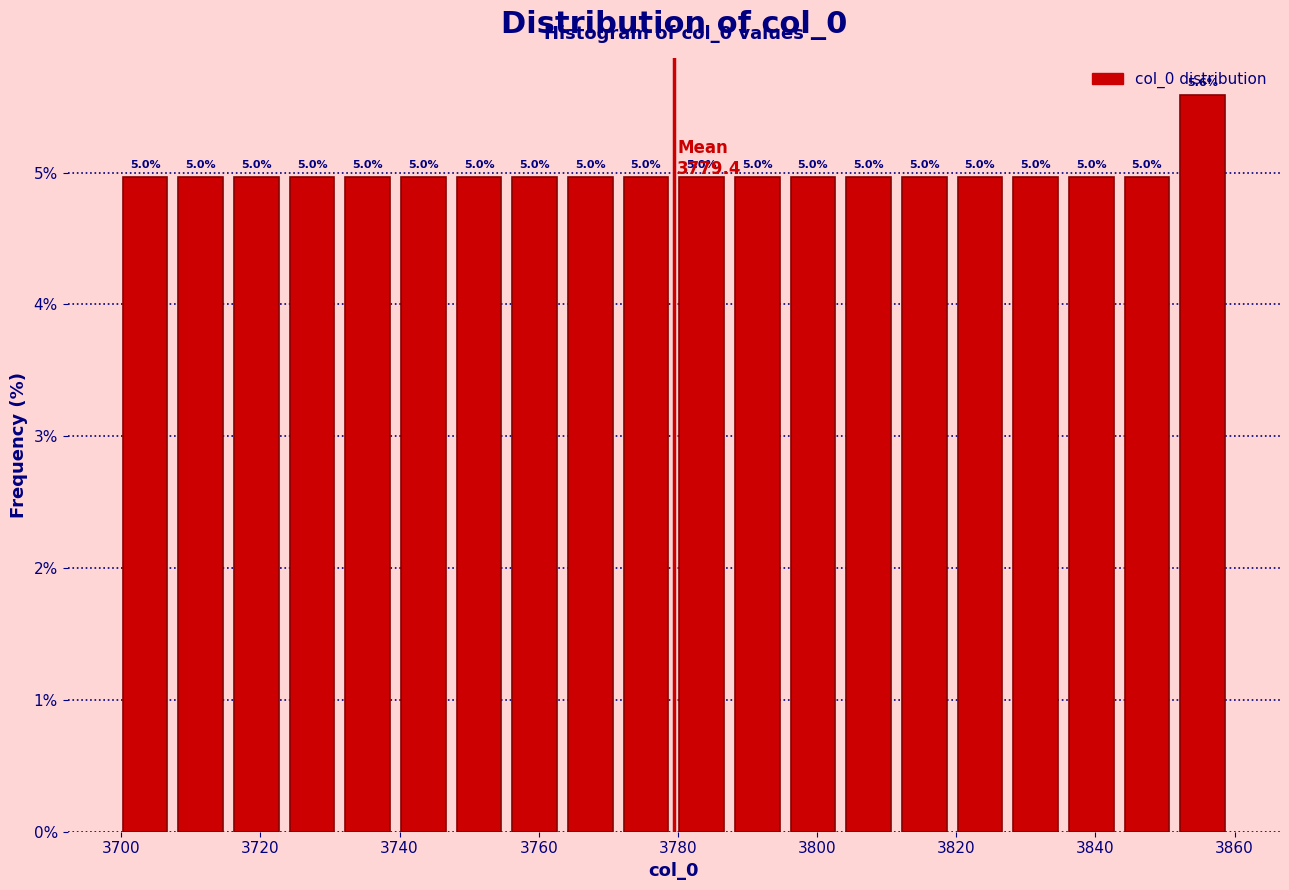

Over which range of the x-axis is the bar tallest?

3852 to 3860